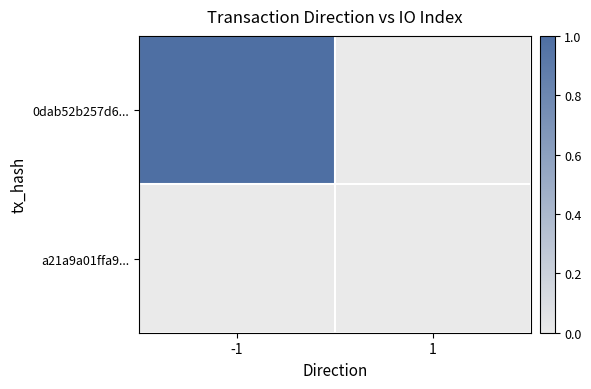

Reading left to right, extract all data points from this chart.

0dab52b257d6...: -1=1	1=0
a21a9a01ffa9...: -1=0	1=0